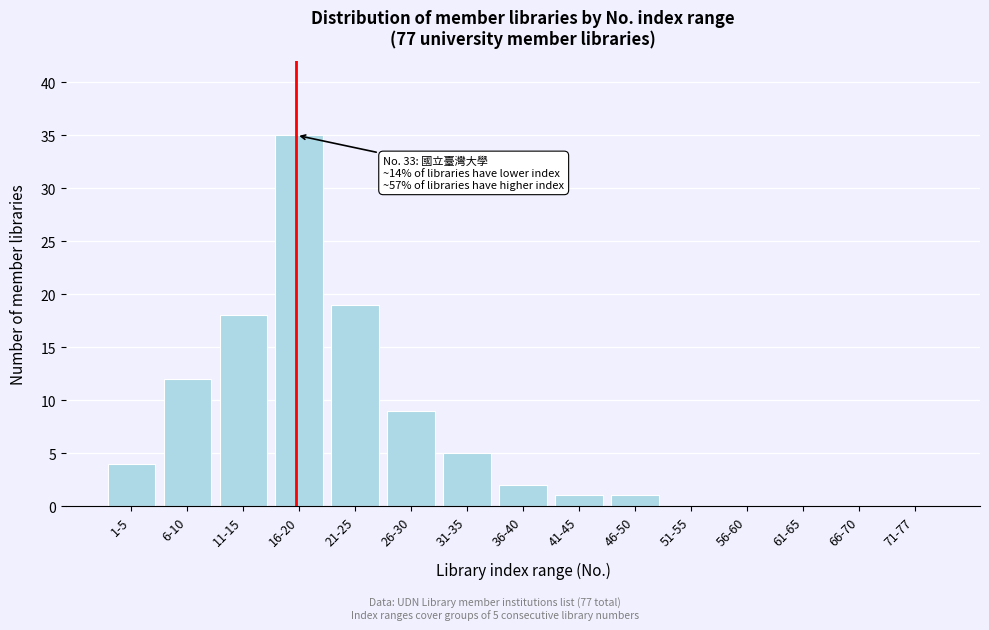

Reading left to right, extract all data points from this chart.

1-5=4	6-10=12	11-15=18	16-20=35	21-25=19	26-30=9	31-35=5	36-40=2	41-45=1	46-50=1	51-55=0	56-60=0	61-65=0	66-70=0	71-77=0